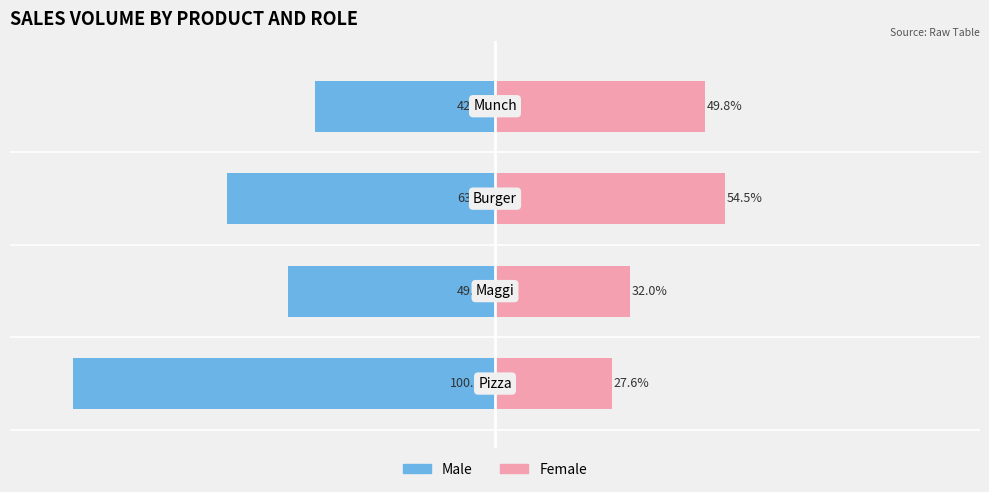

What is the difference between the maximum and minimum values in the Male series?

57.3